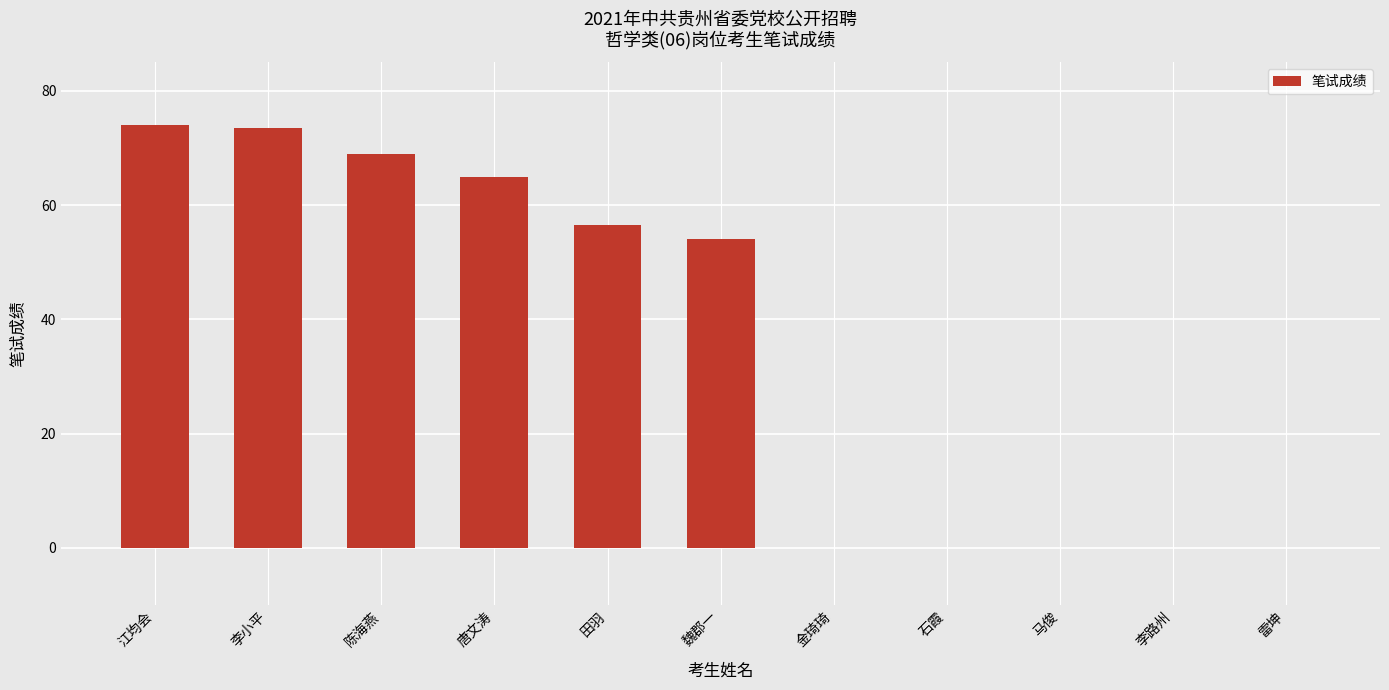

What is the difference between the values at 陈海燕 and 唐文涛?

4.0